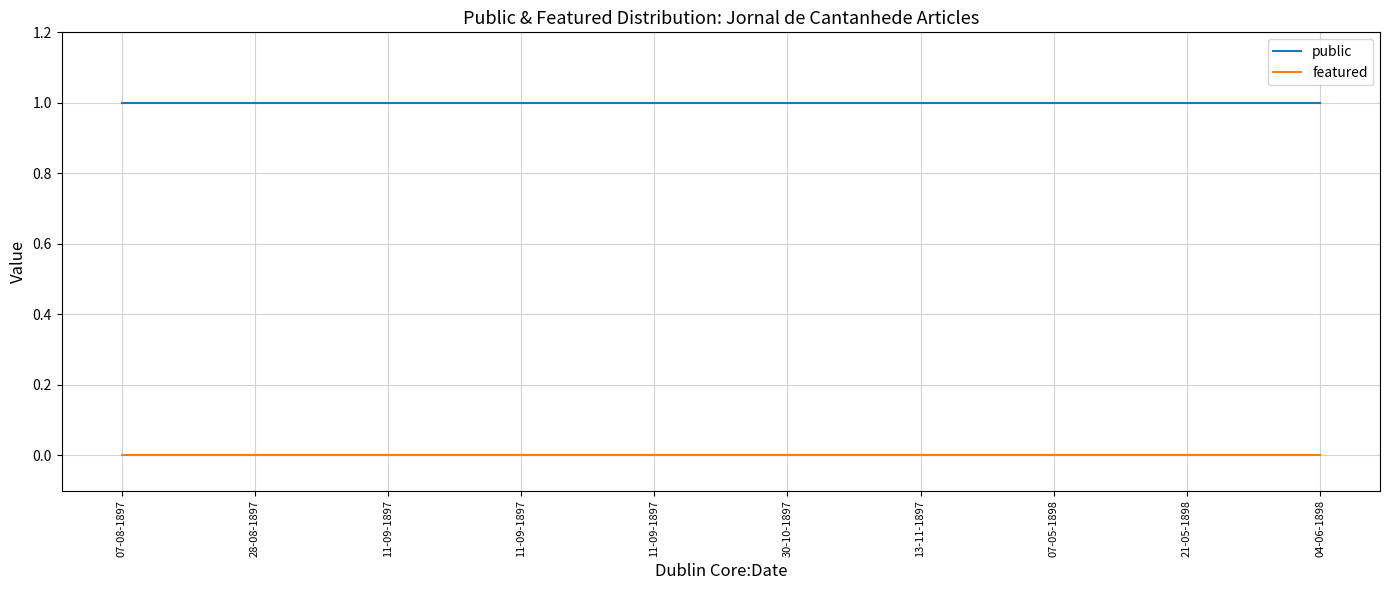

What is the value of the public point at the 3rd from the left?

1